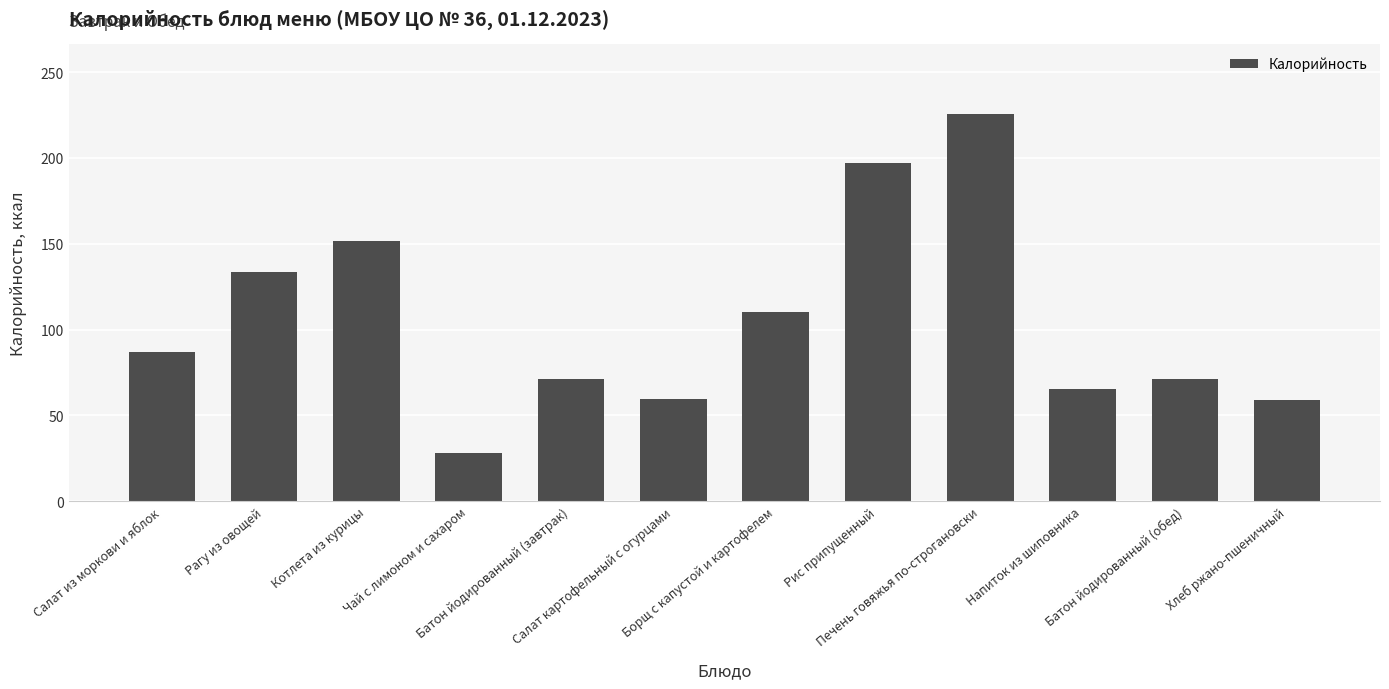

What is the label of the 8th bar from the right?

Батон йодированный (завтрак)